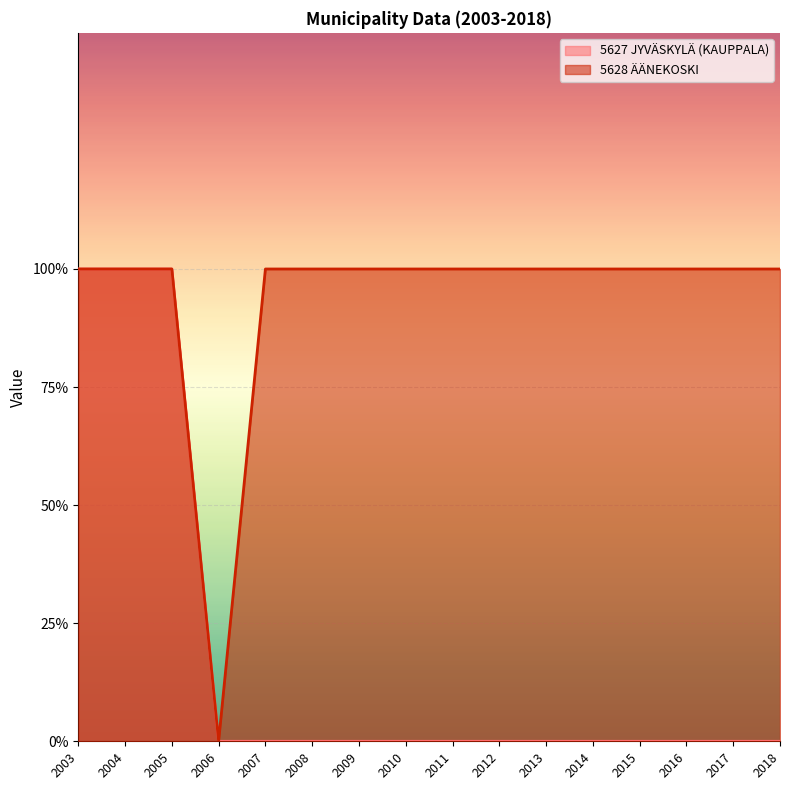

What is the value of the 5628 ÄÄNEKOSKI point at the 3rd from the left?

1